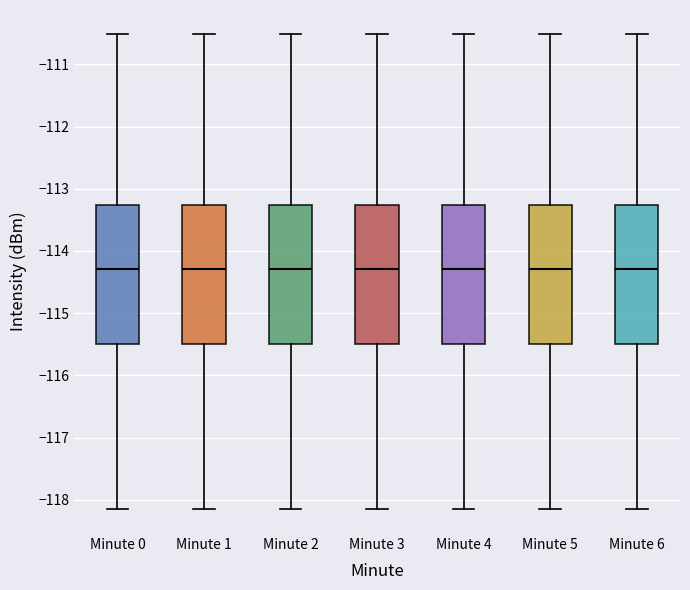

Where is the upper edge of the box for Minute 2 on the y-axis? The values are not printed on the chart, so give them approximately, as read against the axis.

-113.3